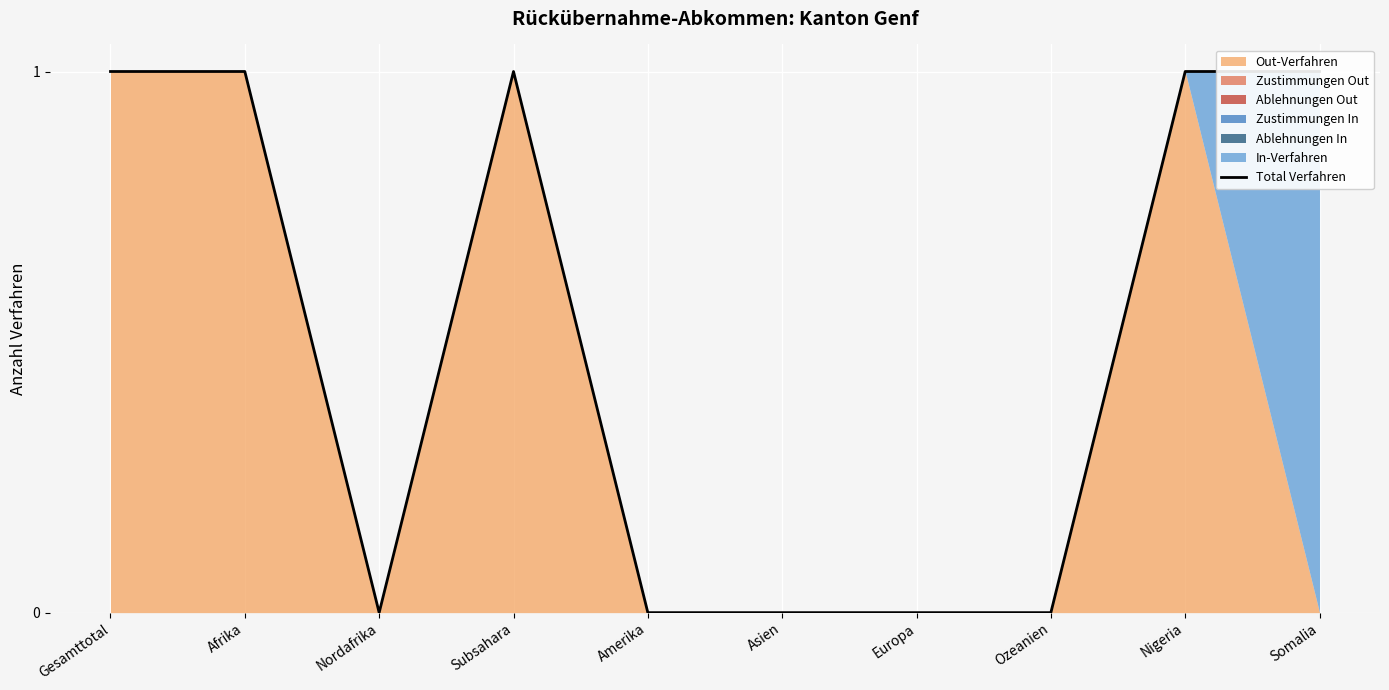

Reading right to left, transcribe all the data shown in this chart.

1	1	0	0	0	0	1	0	1	1